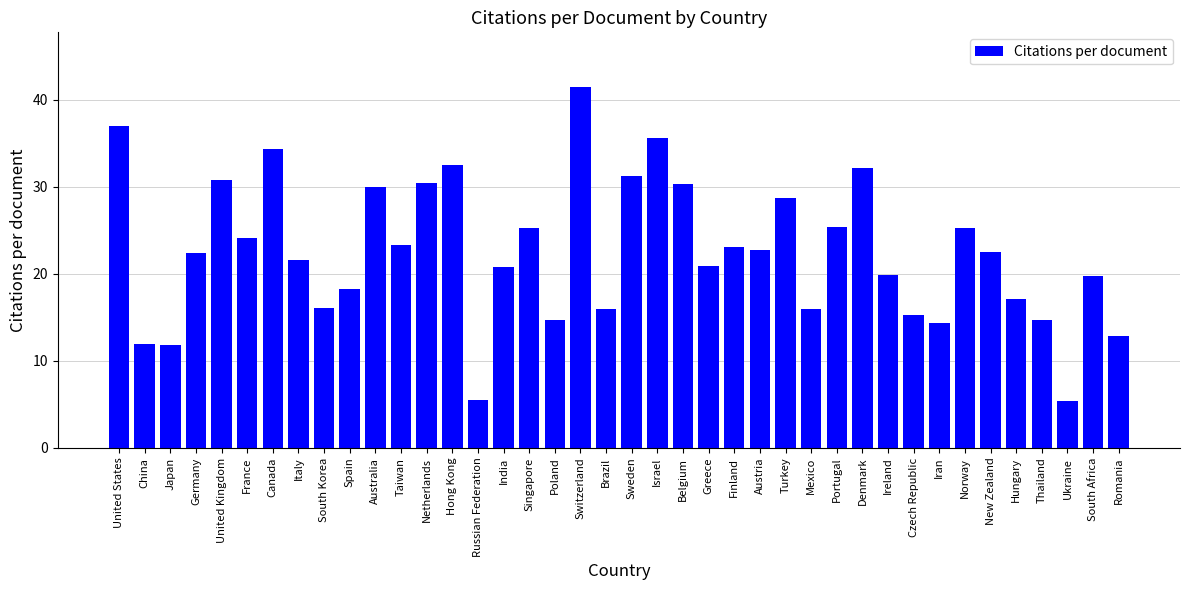

What is the change in value from China to Italy?

+9.7